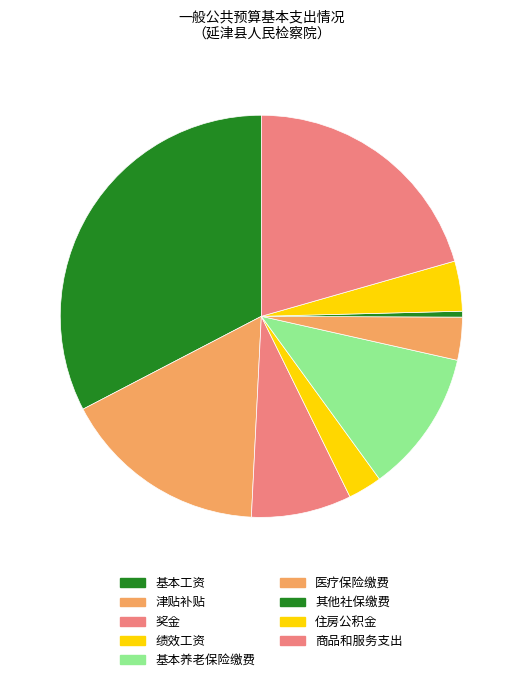

Which category has the biggest portion of the pie?

基本工资